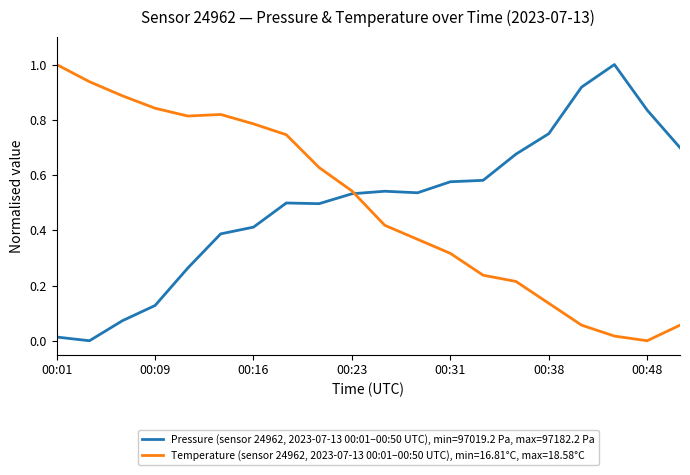

Rank the series by their average value, from highest to lowest.

Pressure (sensor 24962, 2023-07-13 00:01–00:50 UTC), min=97019.2 Pa, max=97182.2 Pa, Temperature (sensor 24962, 2023-07-13 00:01–00:50 UTC), min=16.81°C, max=18.58°C